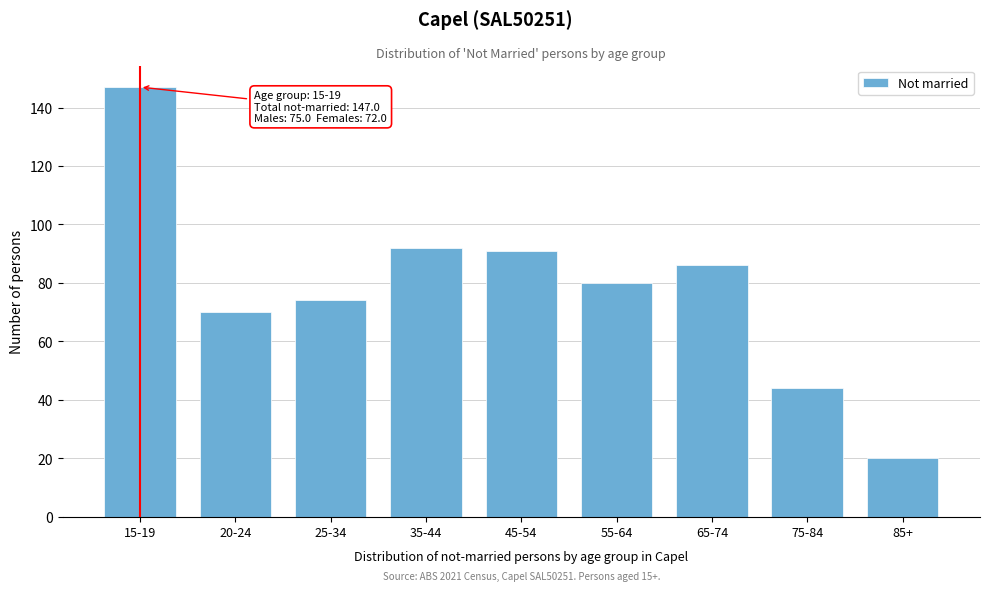

Reading right to left, extract all data points from this chart.

20	44	86	80	91	92	74	70	147